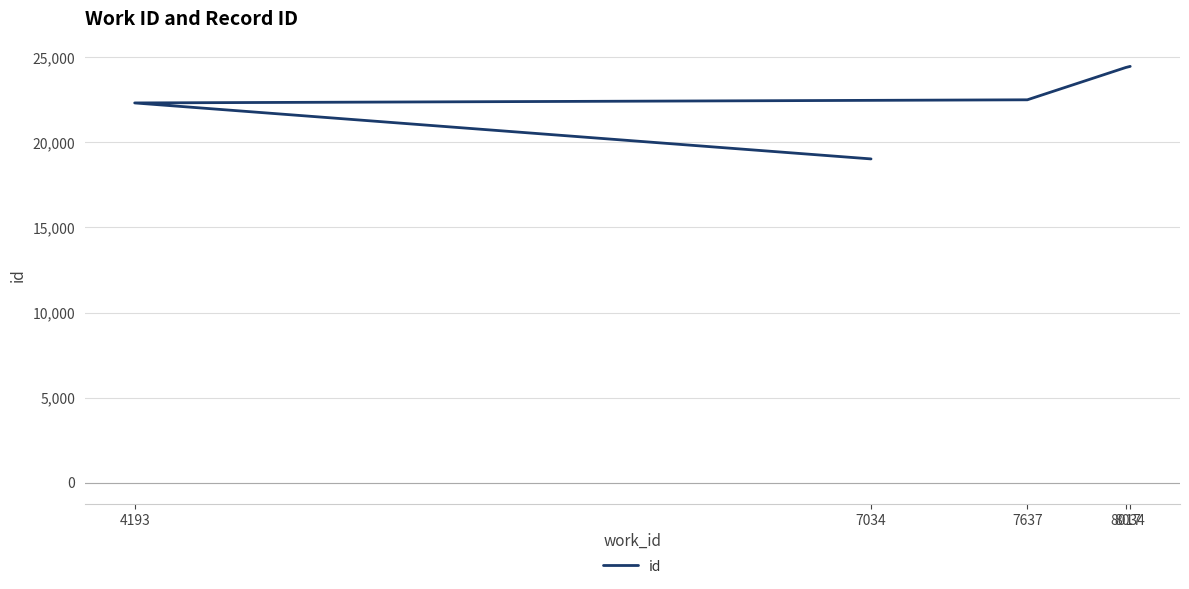

Between 4193 and 7637, which is larger?

7637